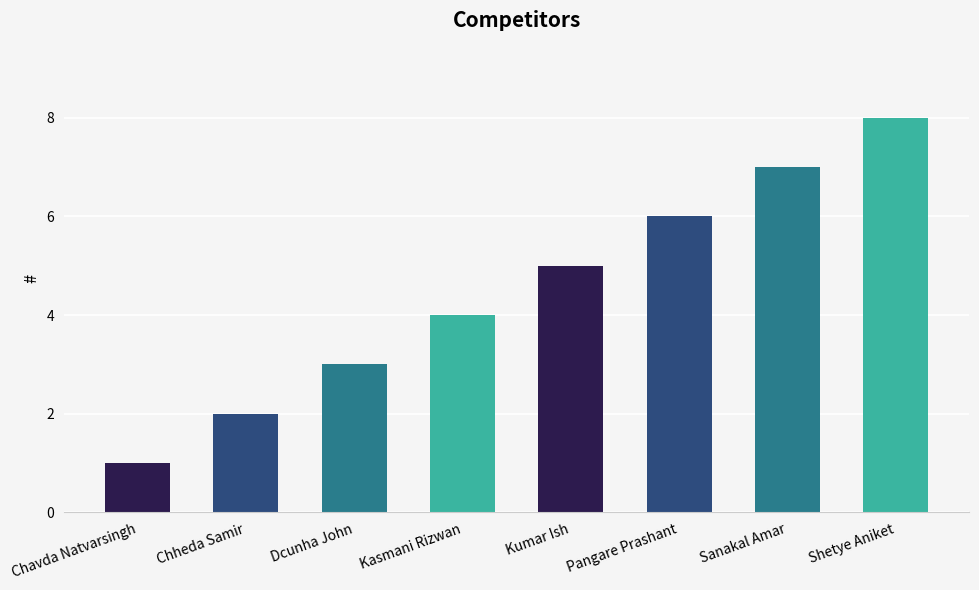

How many data points does each series have?

8